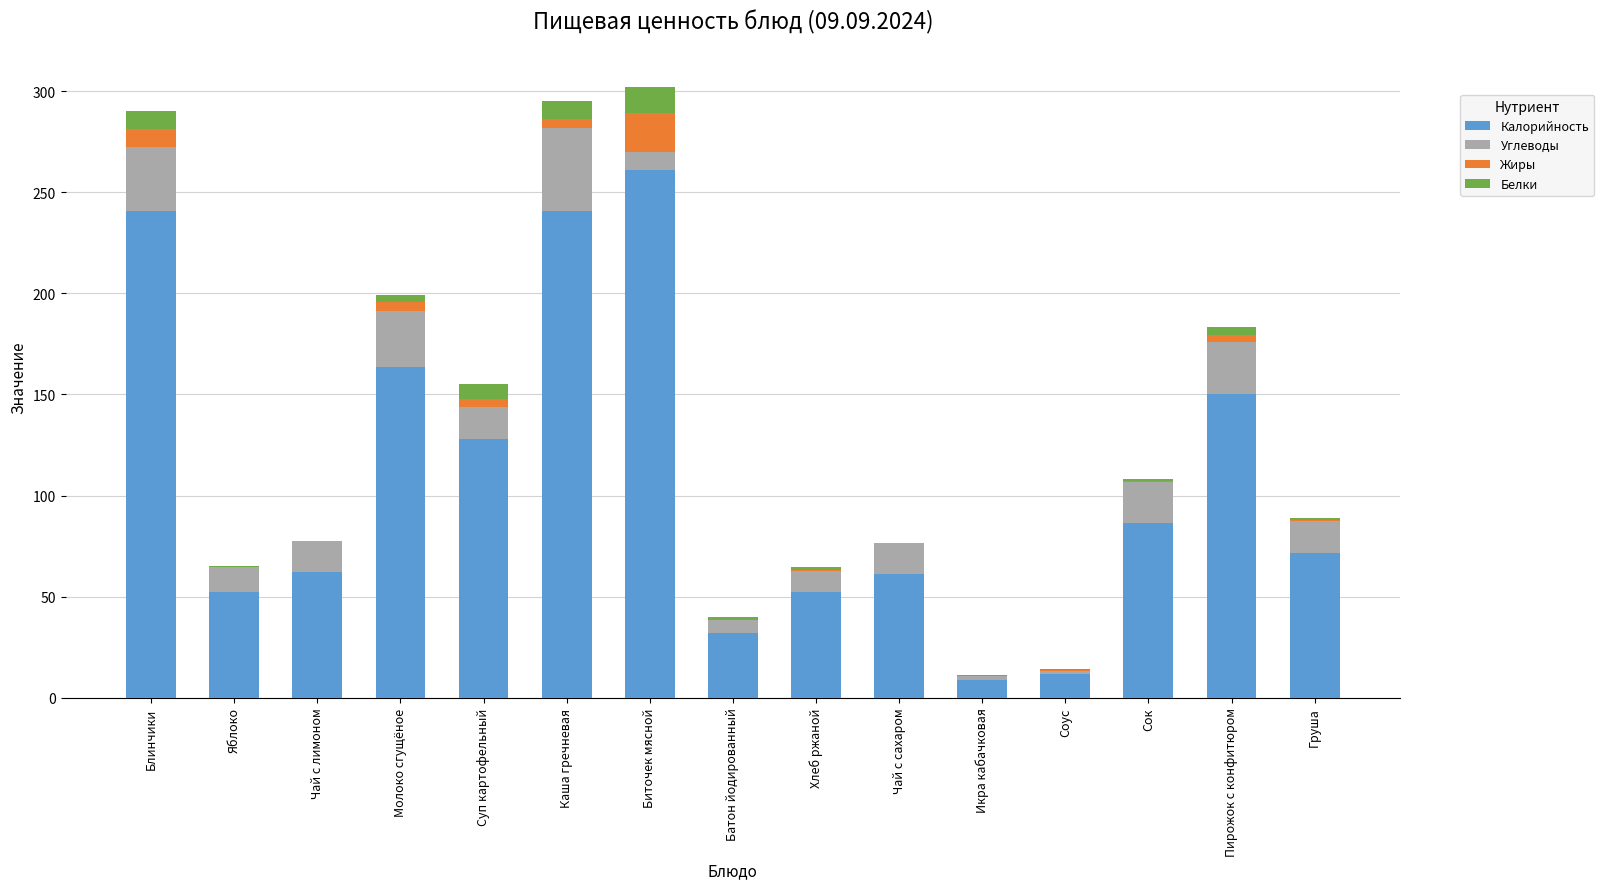

What is the highest value of the Калорийность series?

261.0